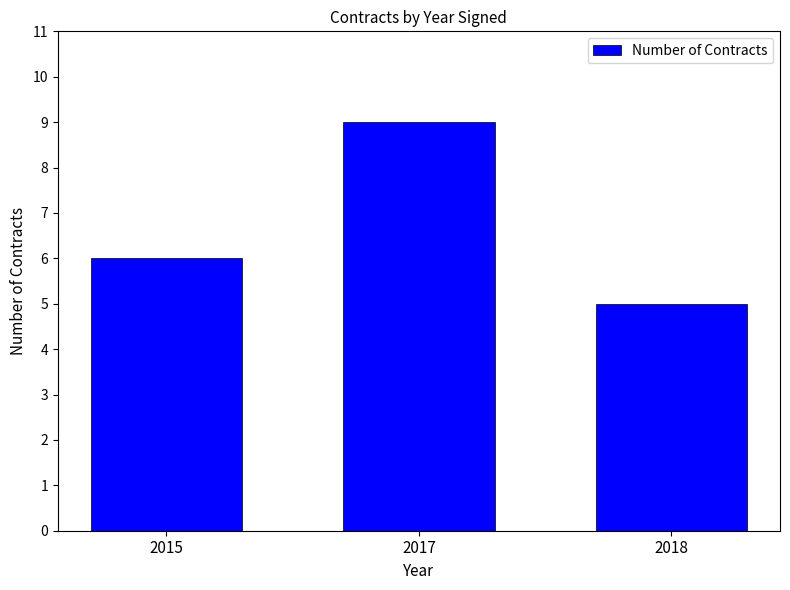

What is the smallest value displayed?

5